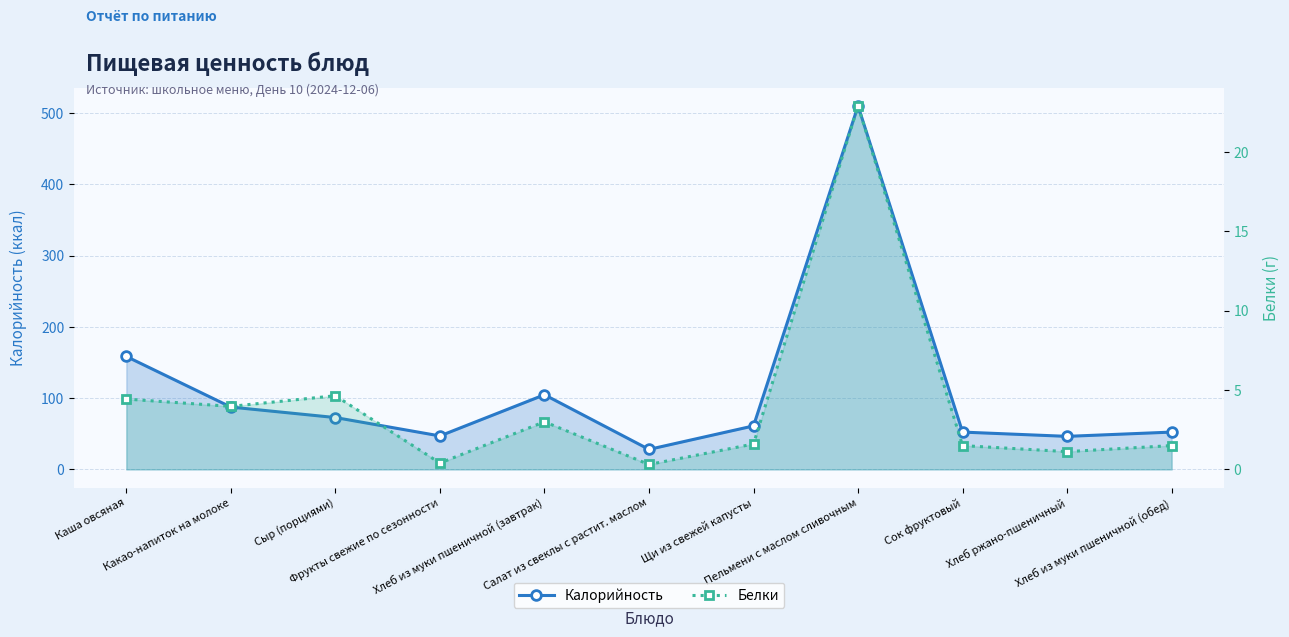

Where is the first local minimum for Белки?

Какао-напиток на молоке